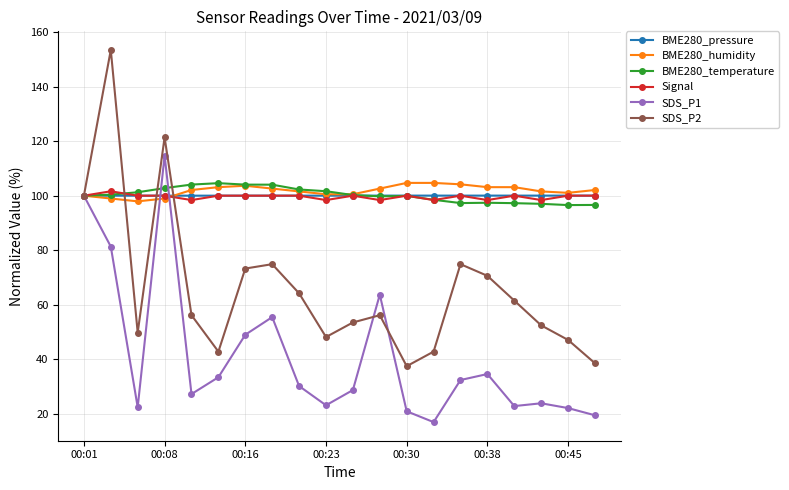

What is the maximum value shown in the chart?

153.5